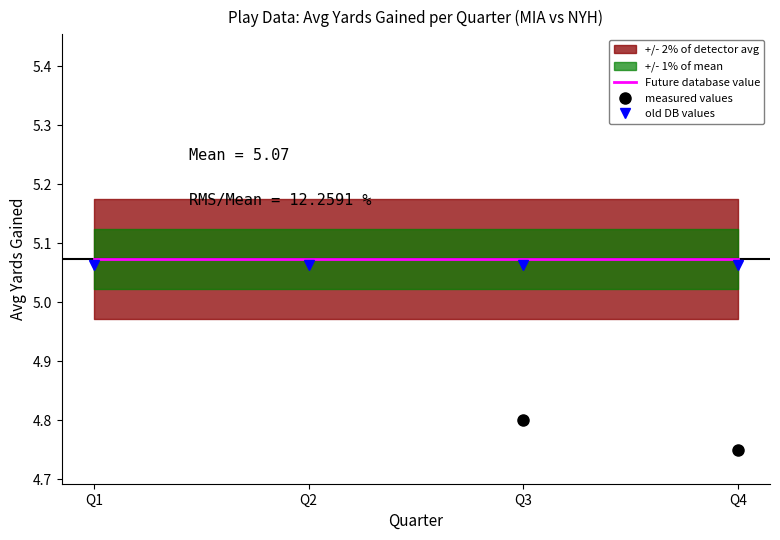

True or false: Future database value and old DB values cross at least once.

False